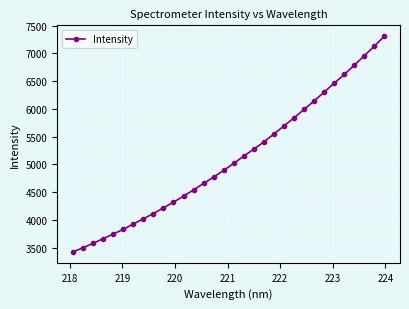

What is the value of the 26th point from the left?

6301.3